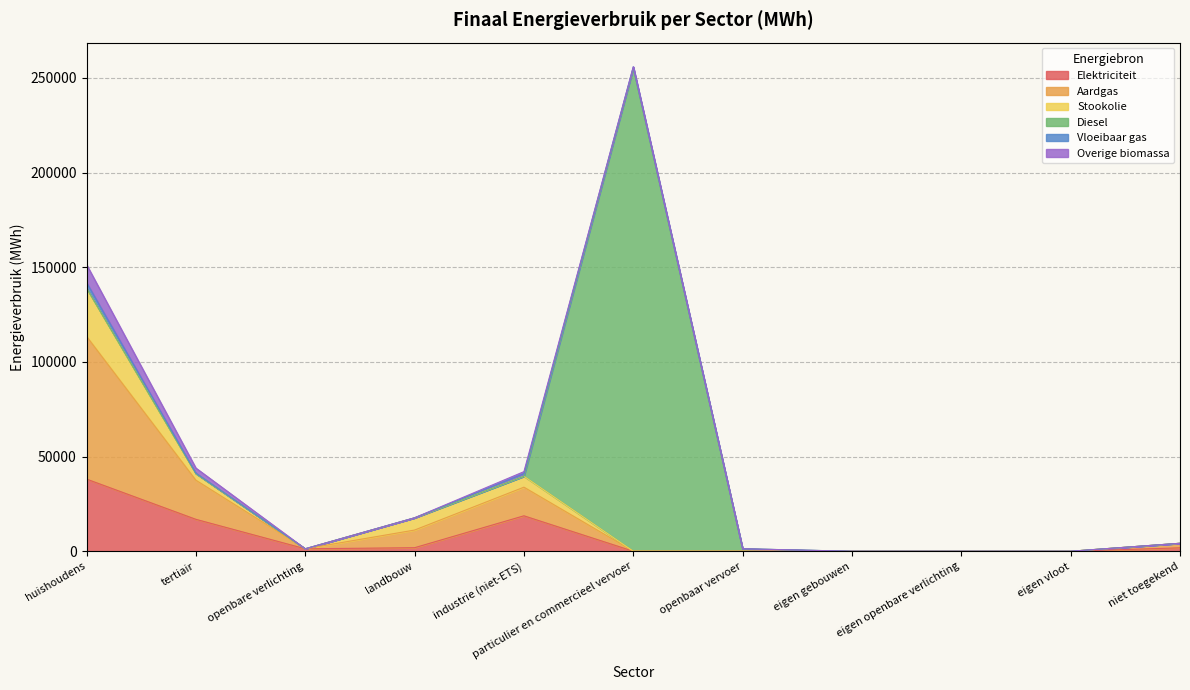

At which category is the sum across all series the highest?

particulier en commercieel vervoer